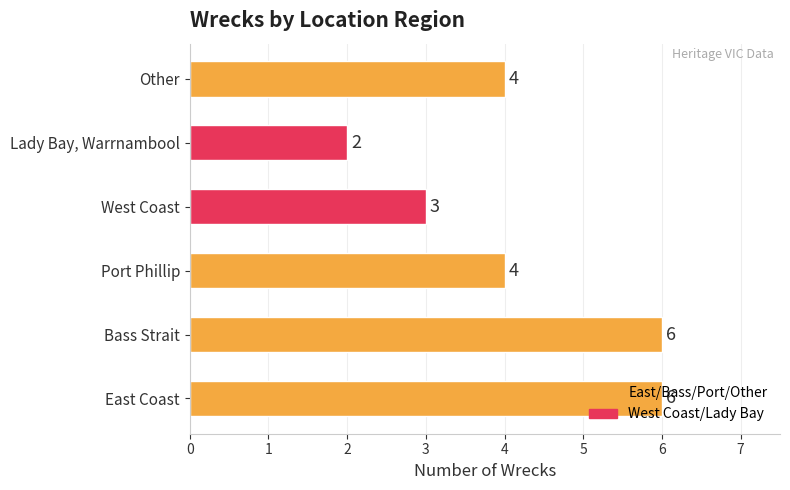

Is it true that the value at Lady Bay, Warrnambool is 1?

False